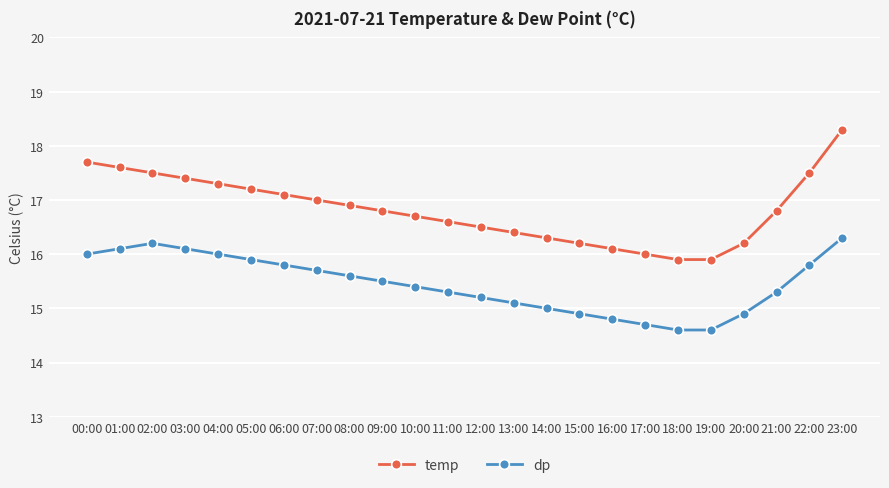

Rank the series by their average value, from highest to lowest.

temp, dp